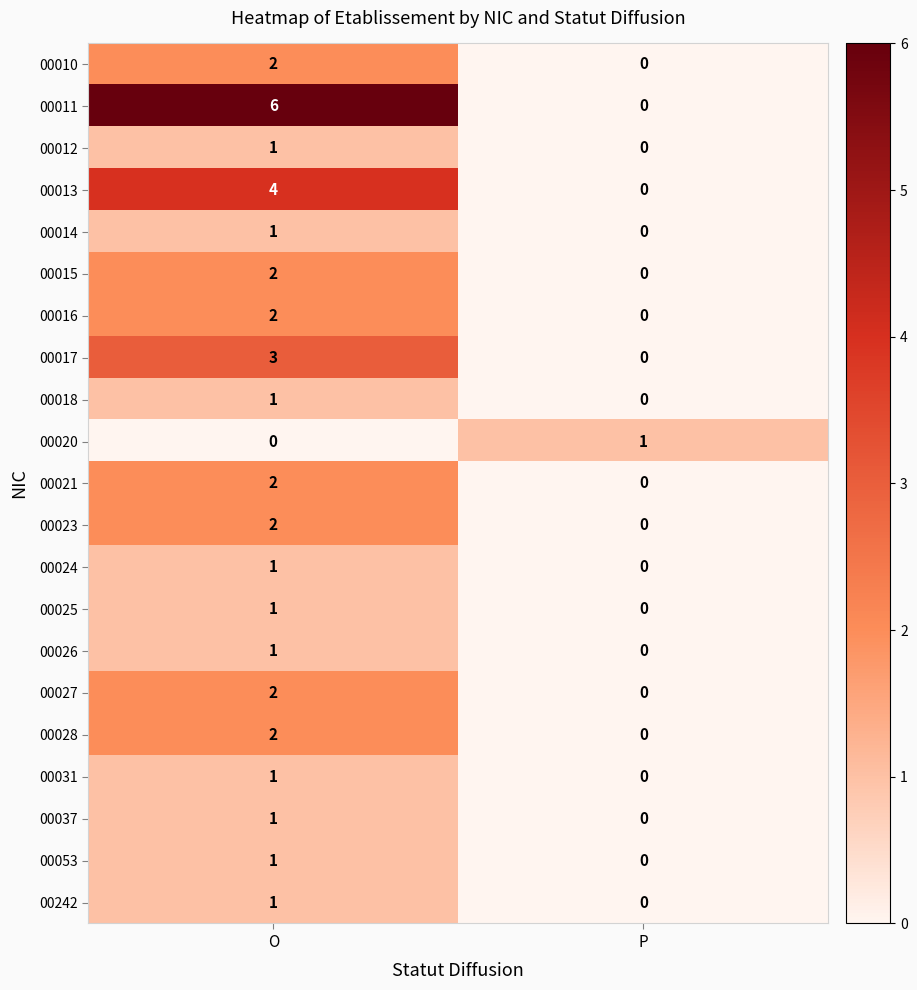

At which category is the sum across all series the highest?

O